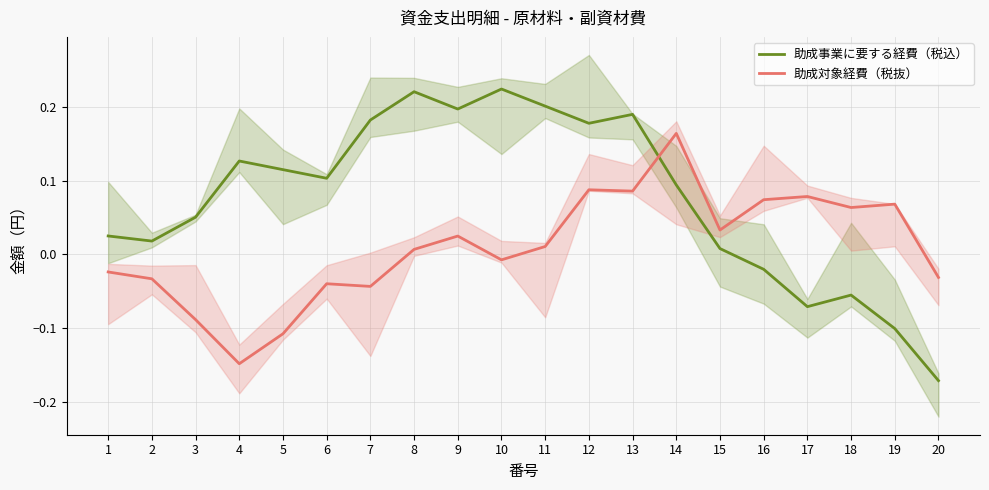

Reading right to left, list all the values displayed in this chart.

助成事業に要する経費（税込）: -0.2	-0.1	-0.1	-0.1	-0.0	0.0	0.1	0.2	0.2	0.2	0.2	0.2	0.2	0.2	0.1	0.1	0.1	0.1	0.0	0.0
助成対象経費（税抜）: -0.0	0.1	0.1	0.1	0.1	0.0	0.2	0.1	0.1	0.0	-0.0	0.0	0.0	-0.0	-0.0	-0.1	-0.1	-0.1	-0.0	-0.0